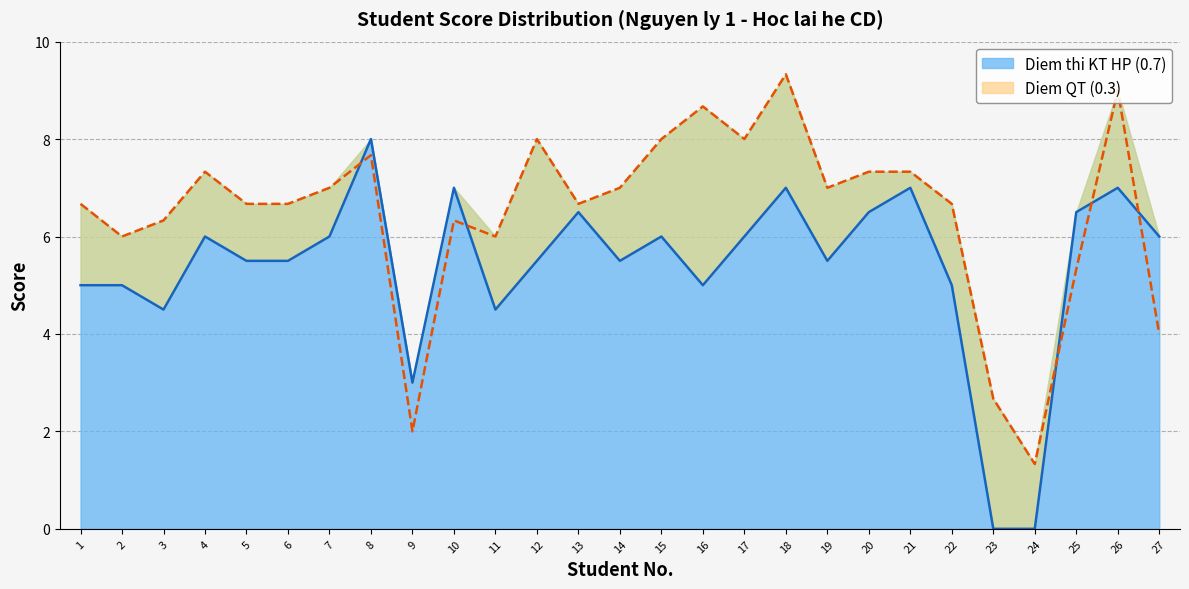

At which category is the sum across all series the highest?

18